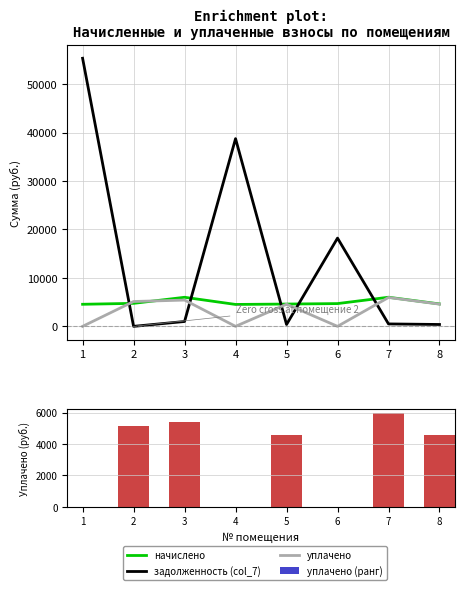

At 5, list the series in order from largest to smallest.

начислено, уплачено, уплачено (ранг), задолженность (col_7)